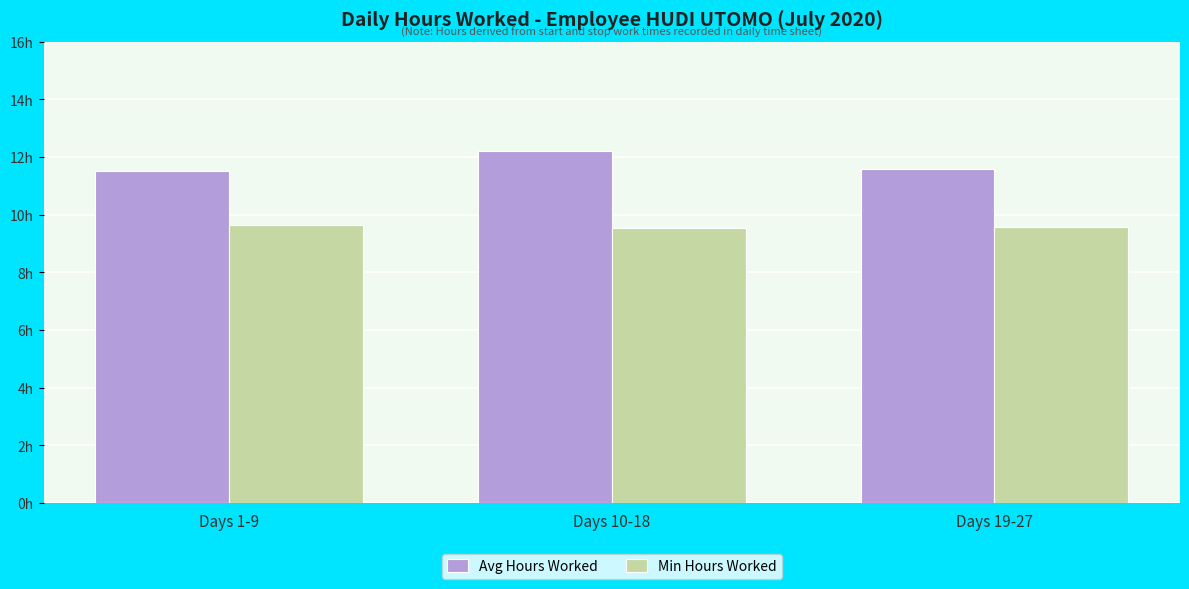

Which series changed the most between Days 10-18 and Days 19-27?

Avg Hours Worked